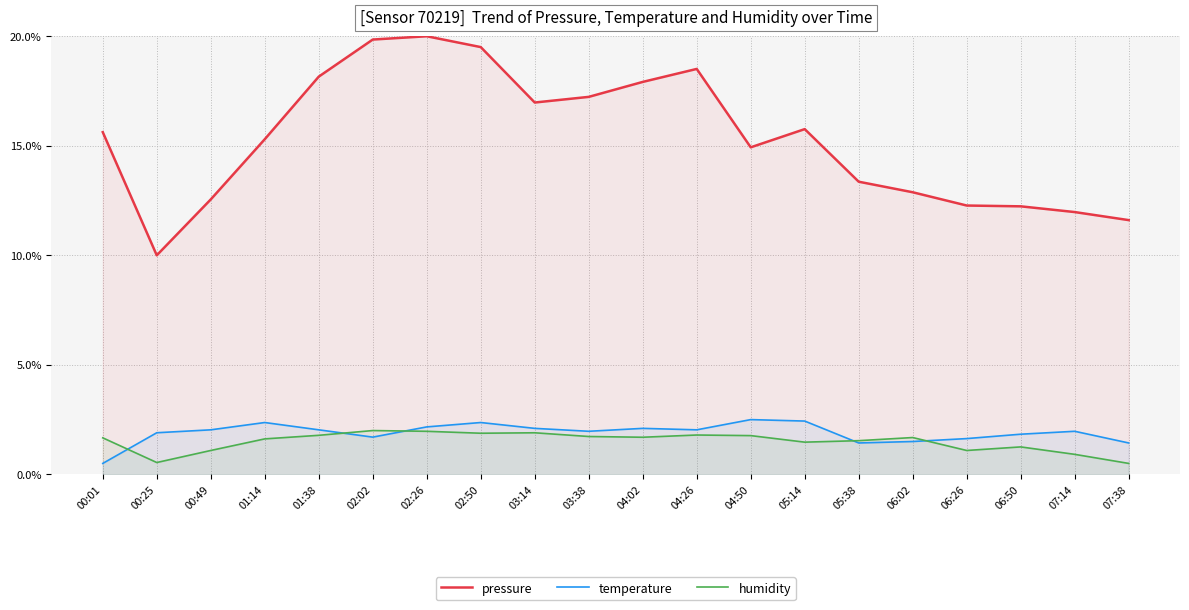

What is the label of the 4th point from the left?

01:14